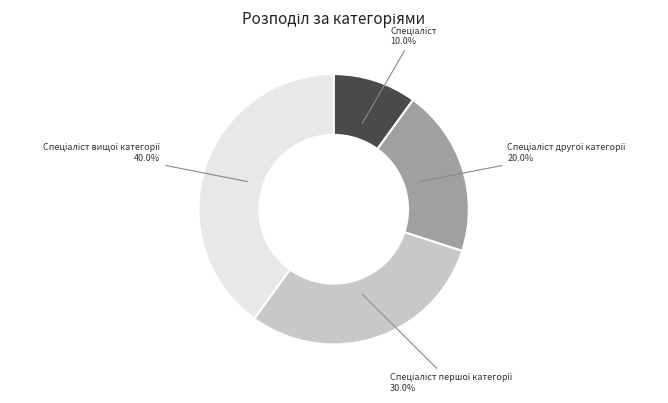

Does any single category account for the majority?

No